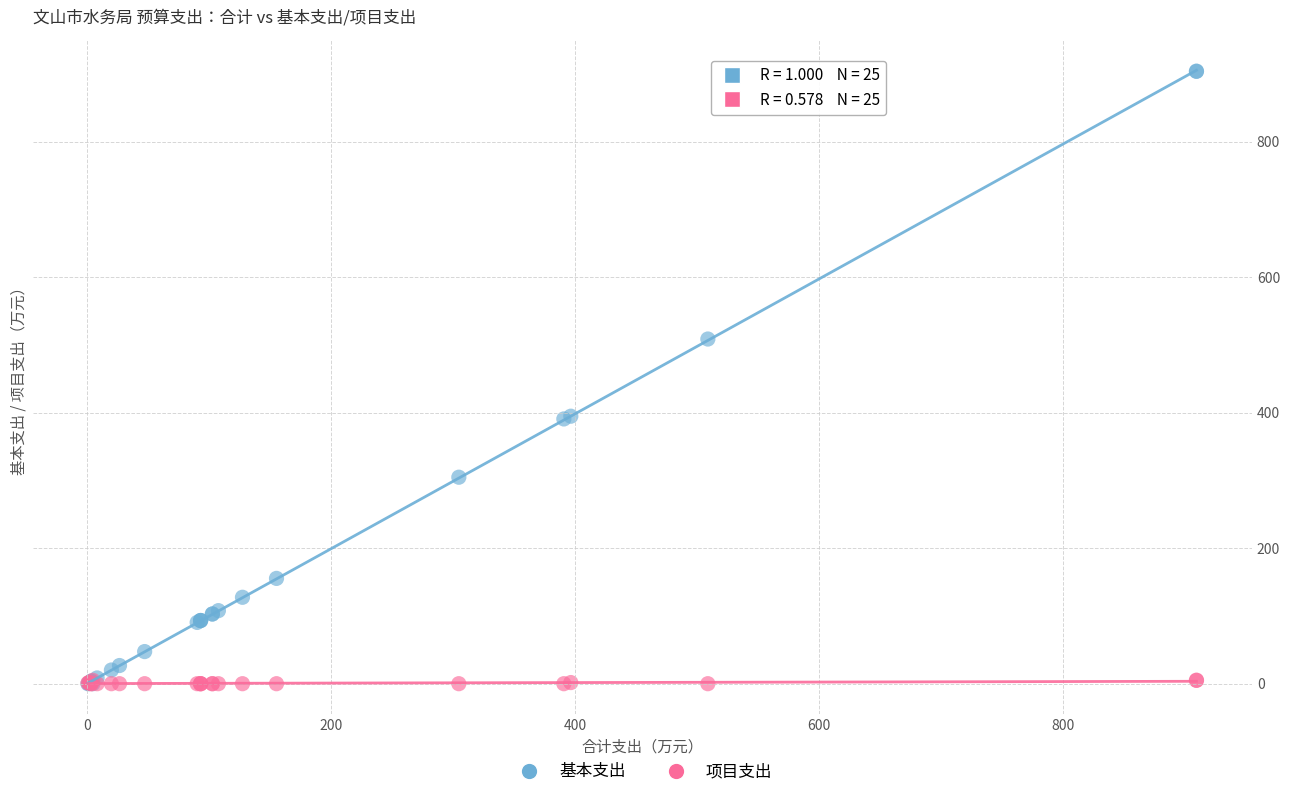

Which series contains the highest Y value?

基本支出